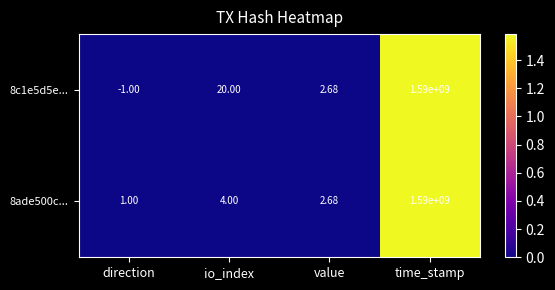

At which category is the sum across all series the highest?

time_stamp